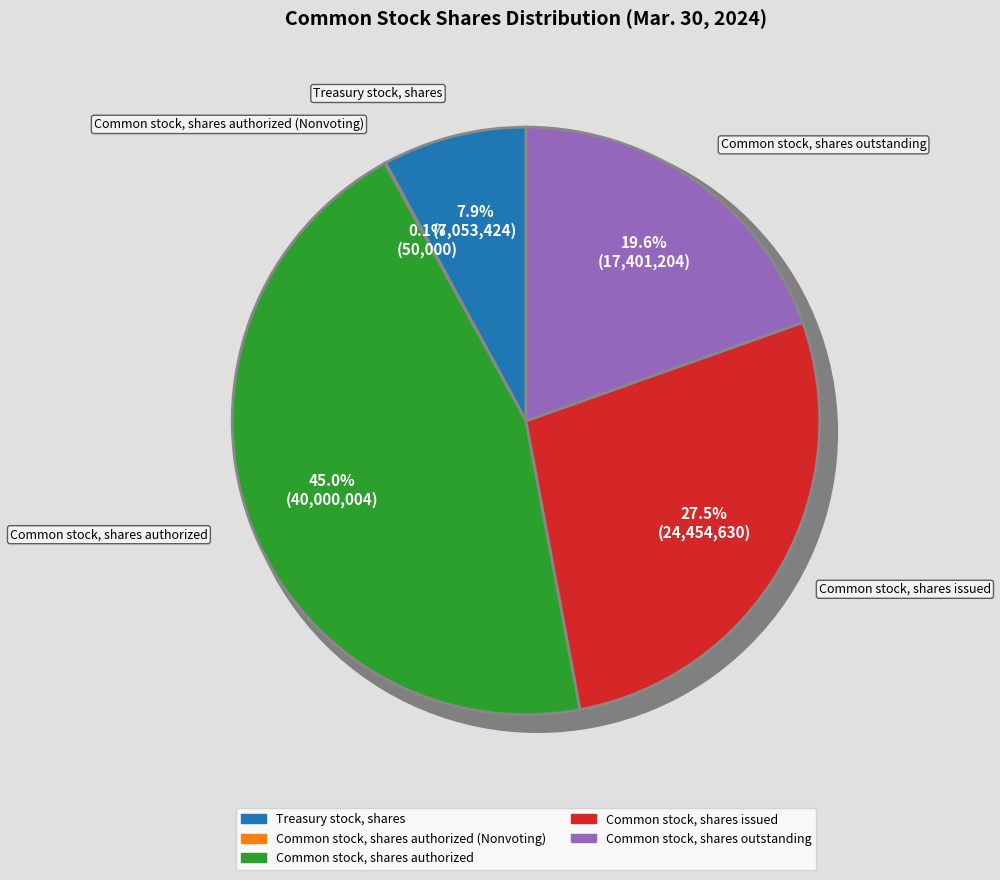

To the nearest percent, what is the average slice percentage?

20%